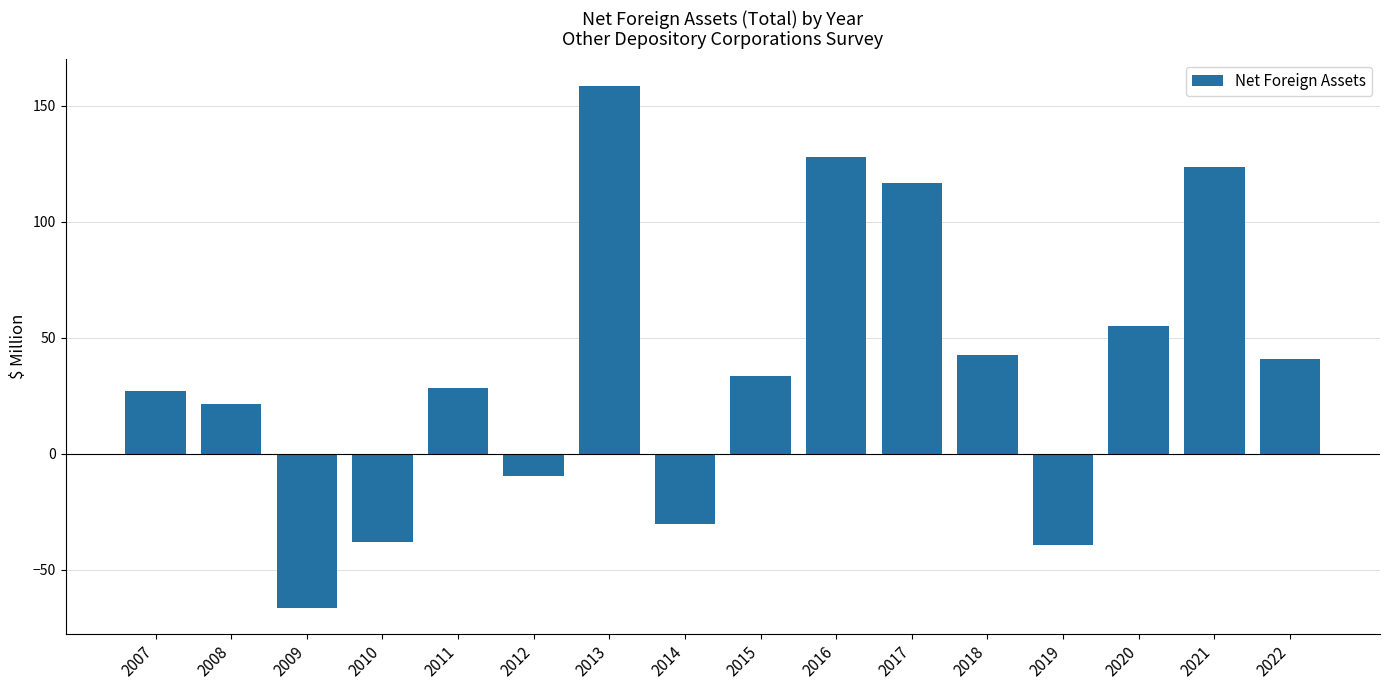

How many bars are there in total?

16